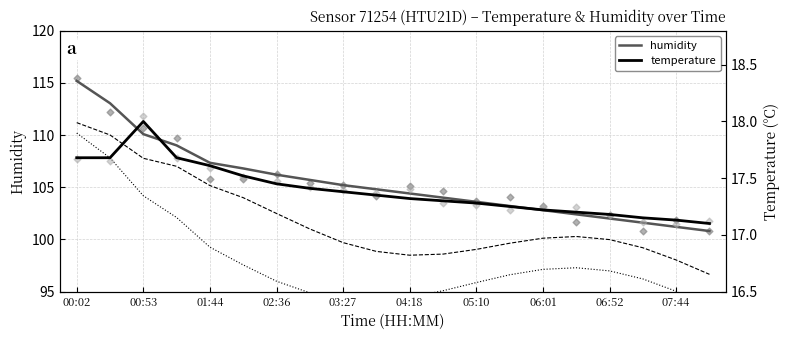

True or false: humidity has a value of 55.2 at 00:53.

False